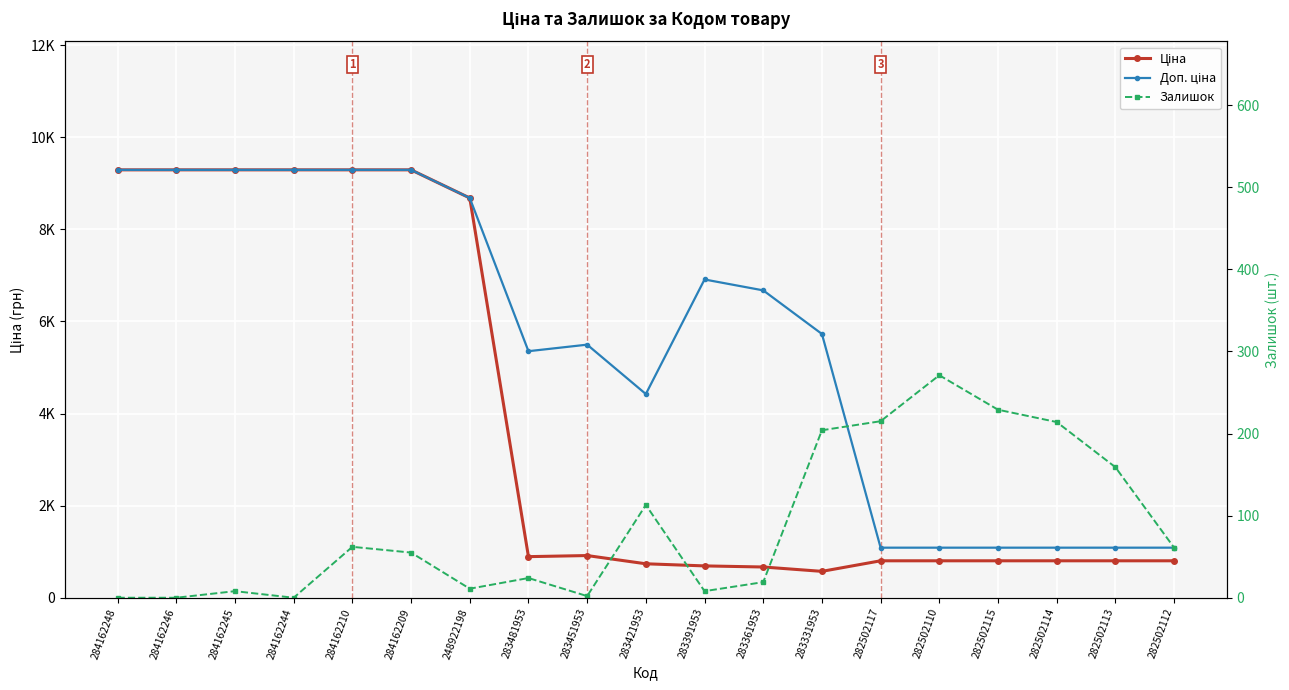

Between 284162245 and 283391953, which series saw the biggest shift?

Ціна